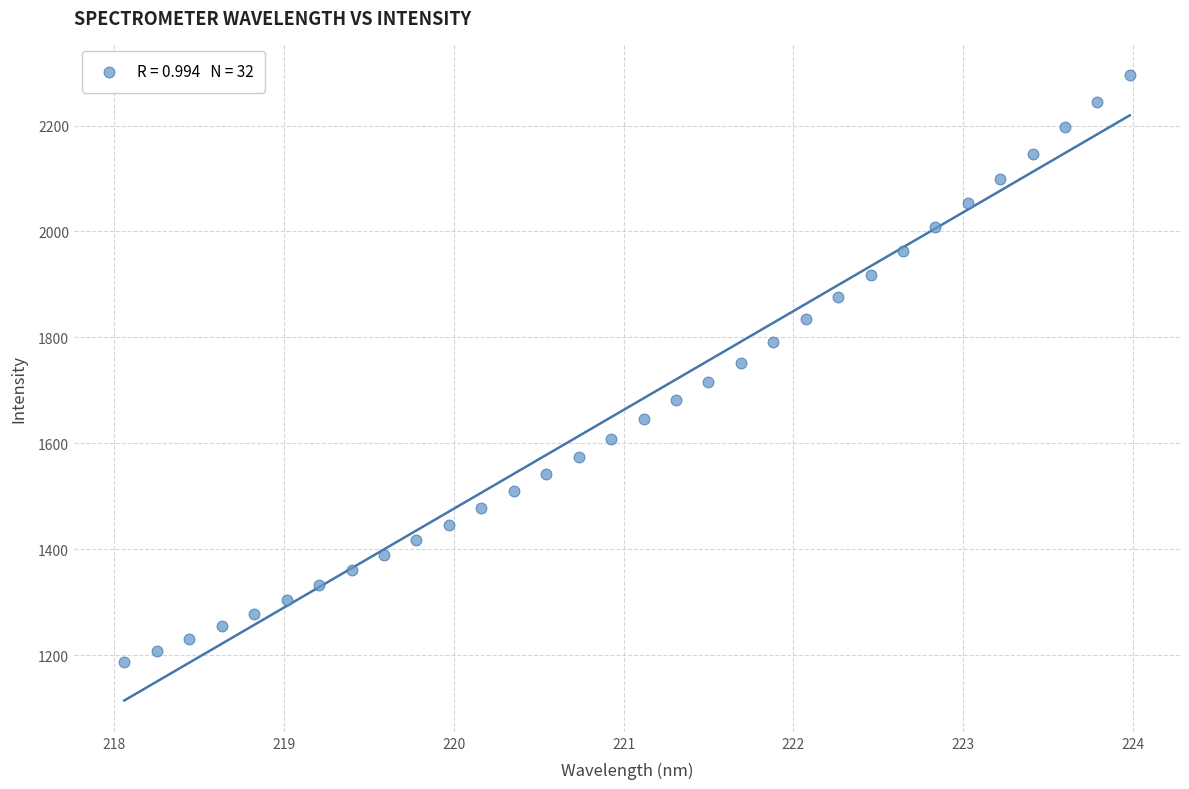

What is the range of X values (max minus min)?

5.9